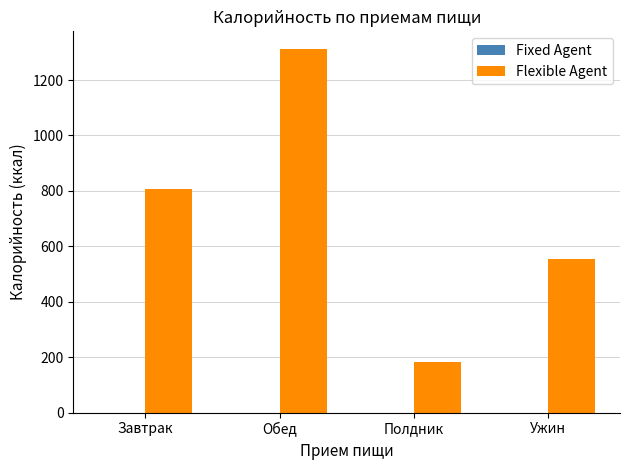

Does the chart contain any negative values?

No